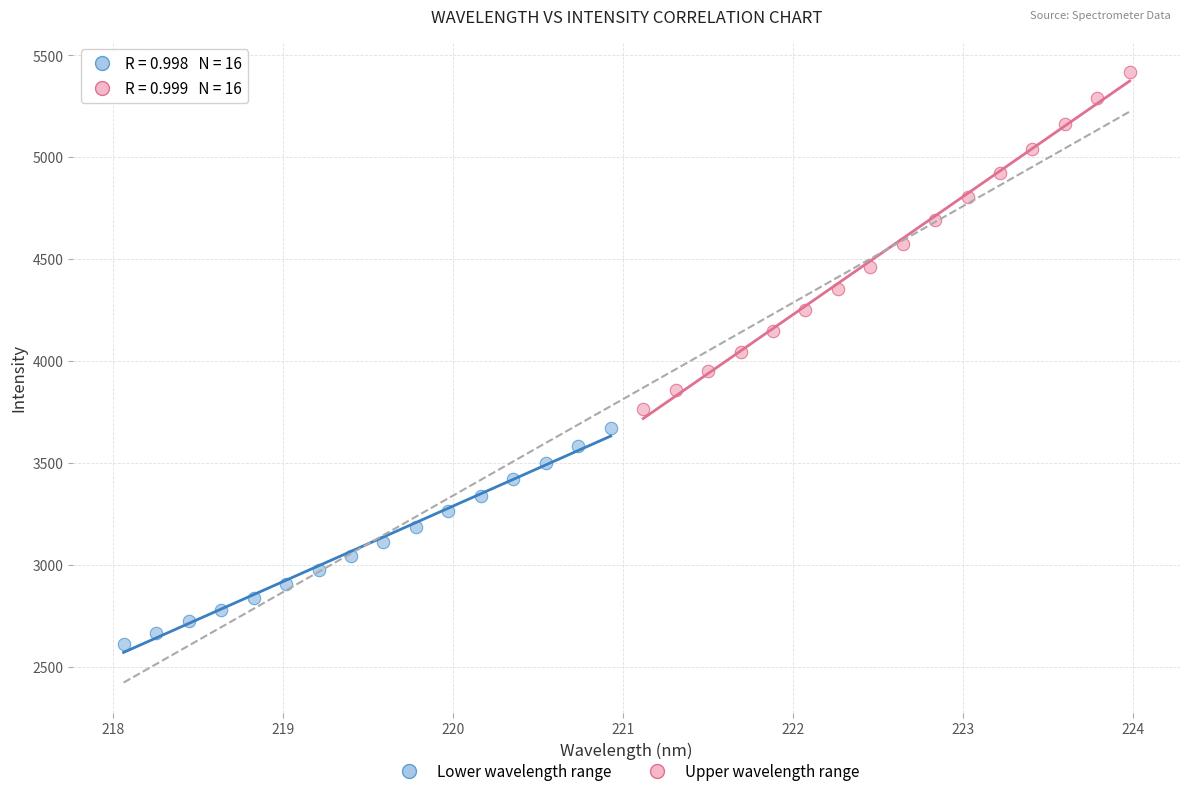

Which series reaches the maximum Y coordinate?

Upper wavelength range